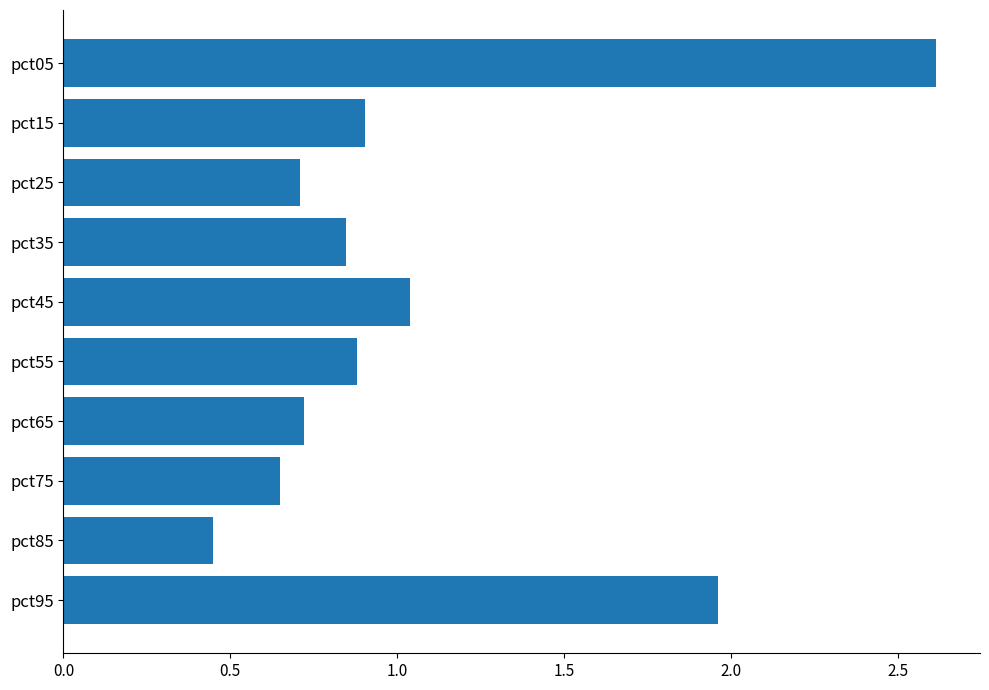

What is the average value?

1.1